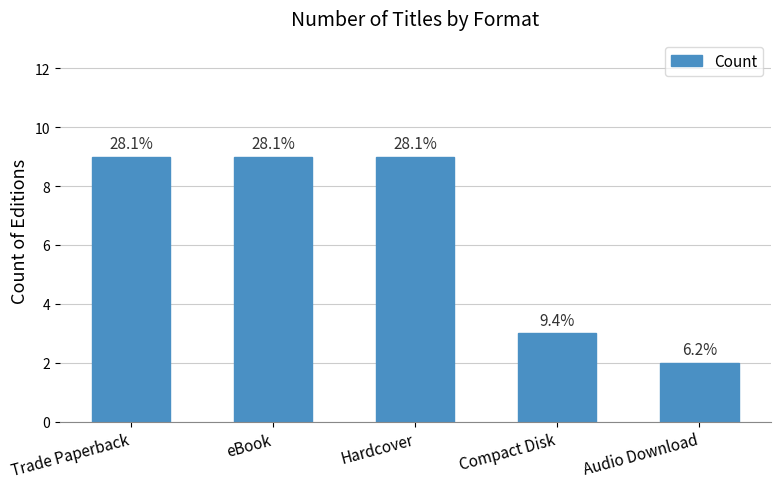

How many bars are there in total?

5